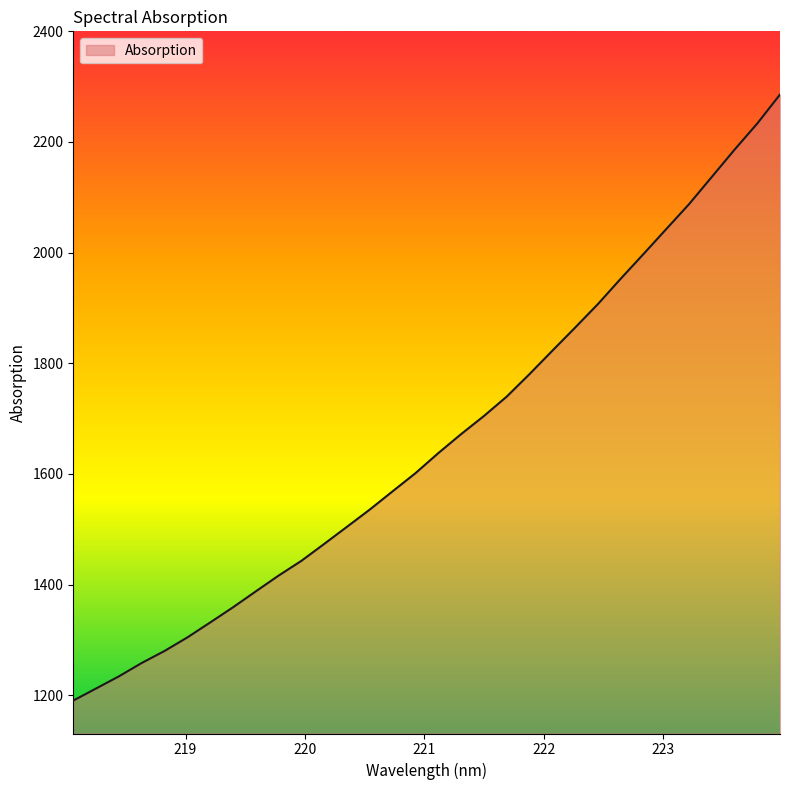

What is the difference between the maximum and minimum values?

1095.5